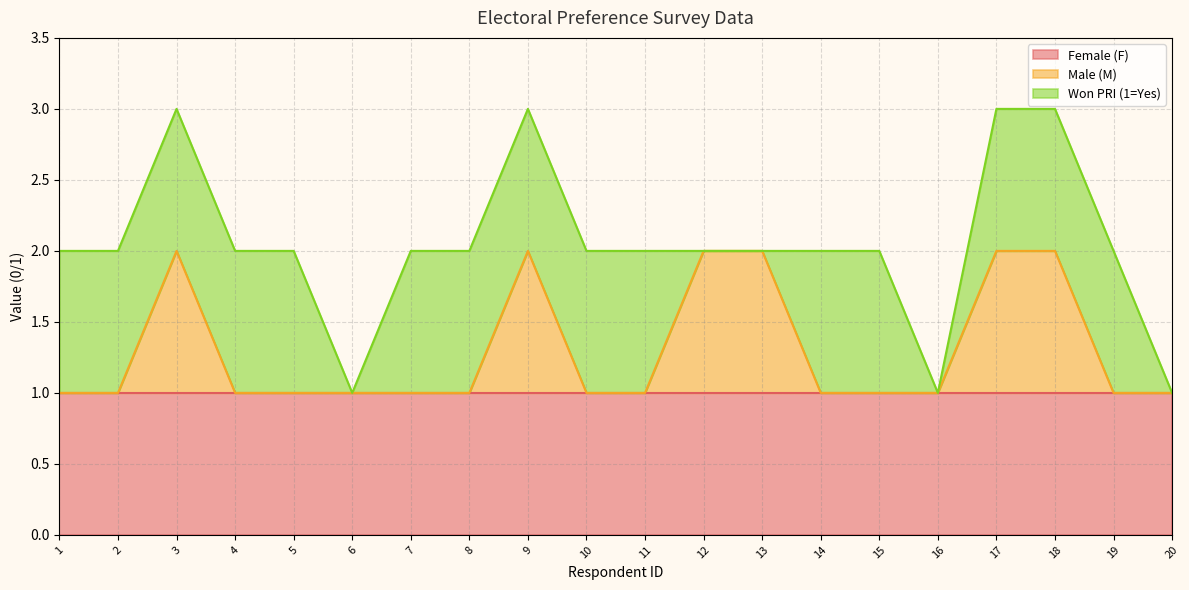

Is it true that Female (F) equals 1 at 17?

True